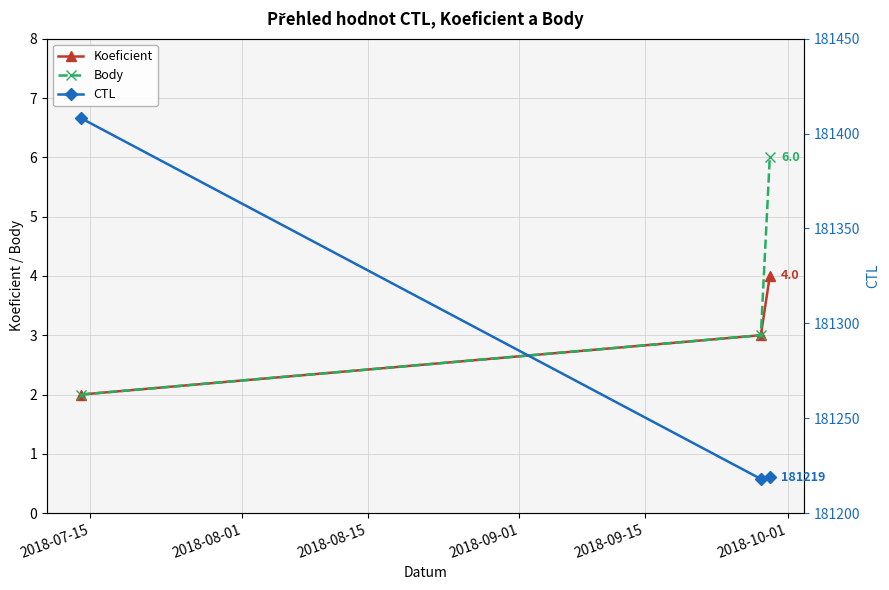

What is the maximum value for Body?

6